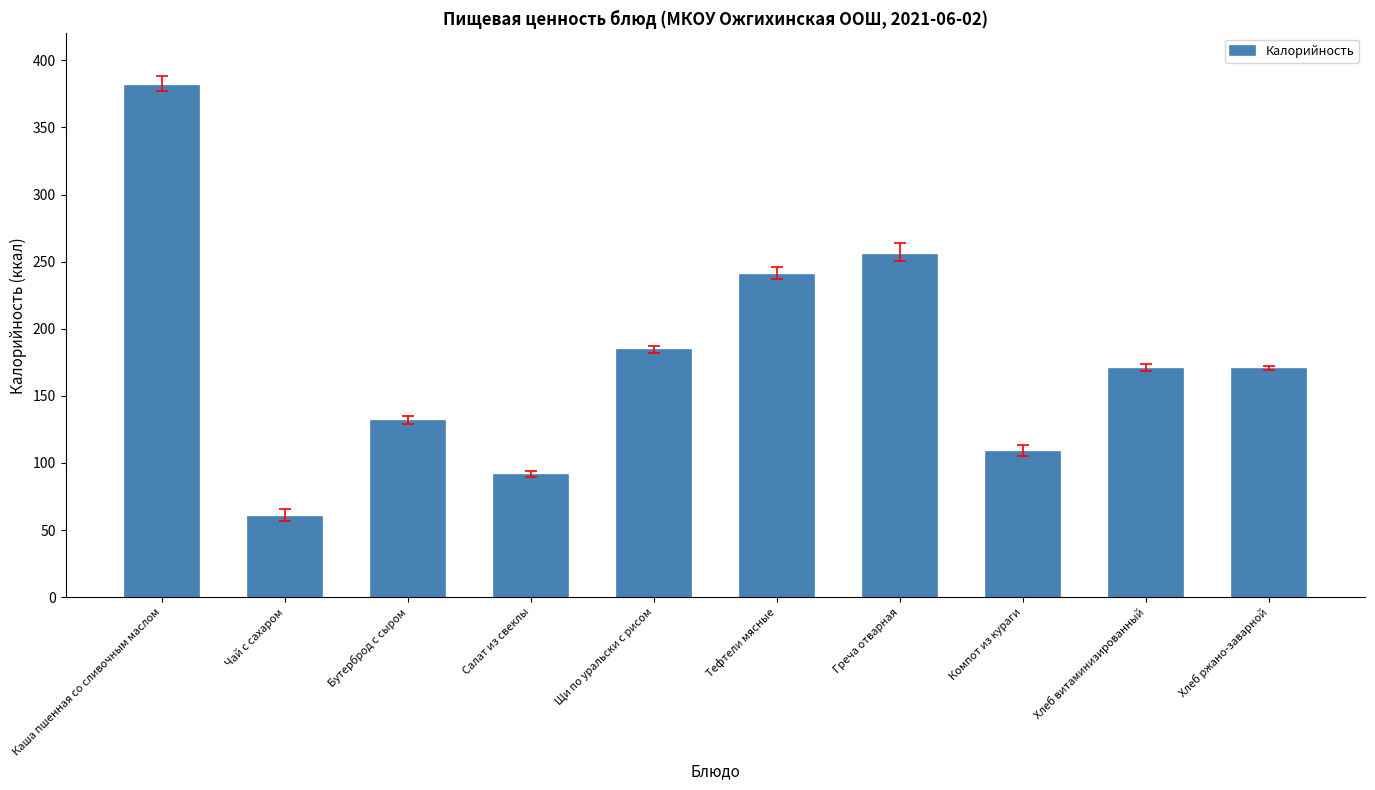

What is the label of the 8th bar from the right?

Бутерброд с сыром